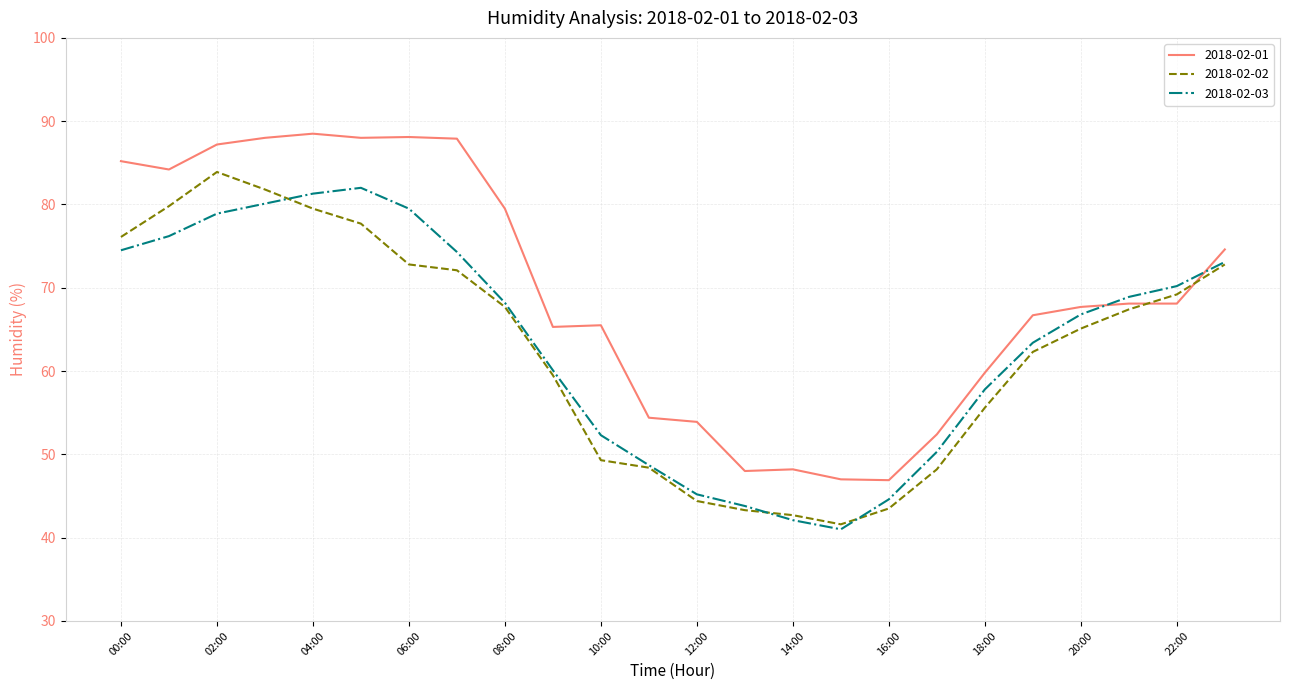

What is the maximum value for 2018-02-02?

83.9